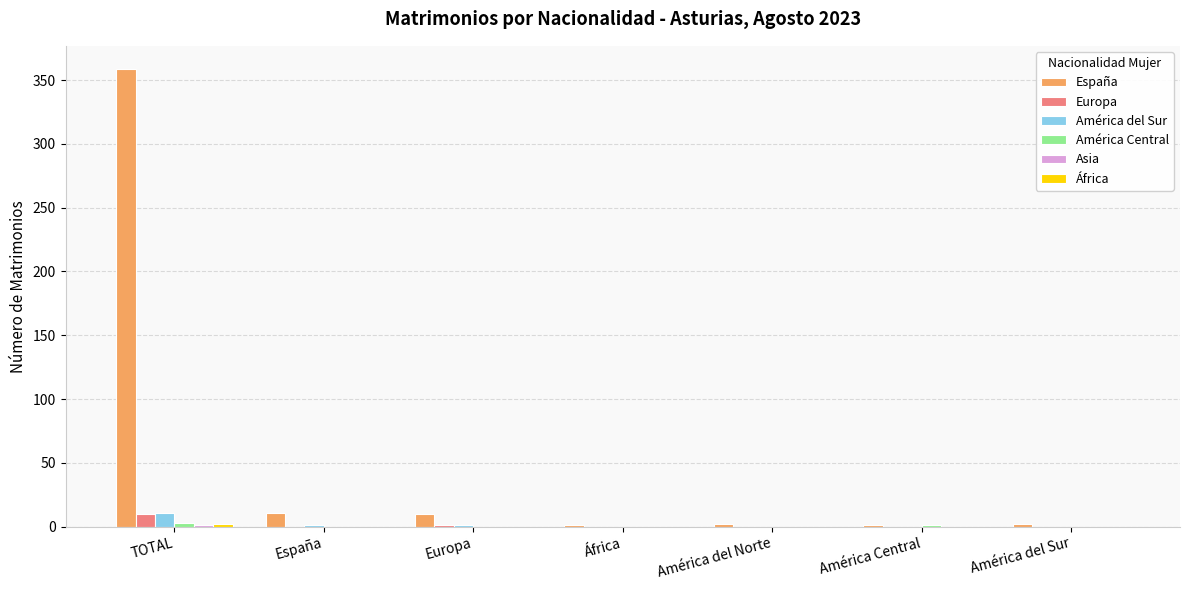

Between TOTAL and América del Sur, which series saw the biggest shift?

España